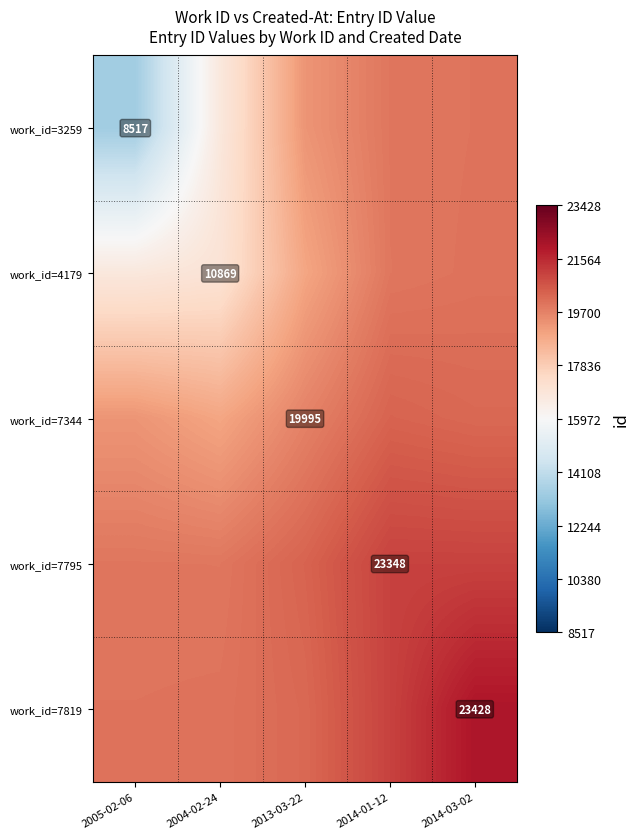

At which category is the sum across all series the highest?

2014-03-02